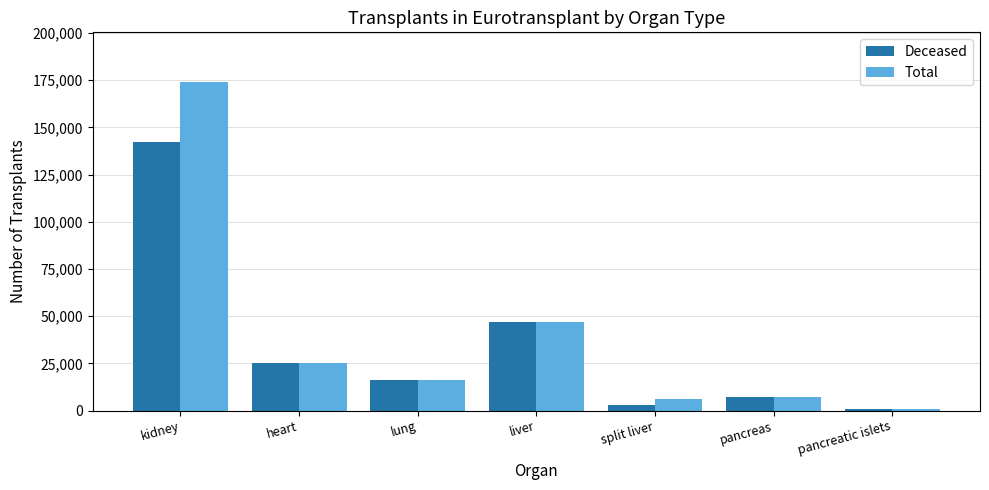

Reading left to right, list all the values displayed in this chart.

Deceased: kidney=142255	heart=25213	lung=16301	liver=46672	split liver=2969	pancreas=6904	pancreatic islets=1031
Total: kidney=174277	heart=25225	lung=16320	liver=46837	split liver=5976	pancreas=6904	pancreatic islets=1031